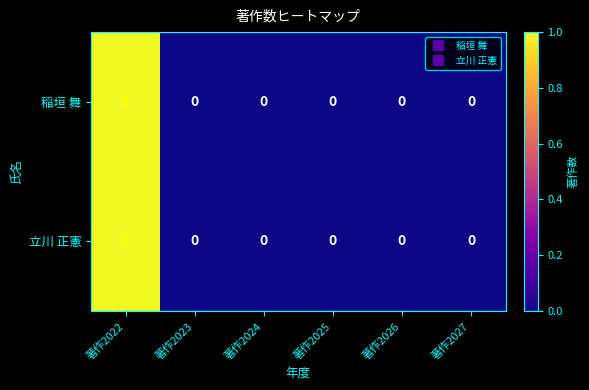

Which label corresponds to the largest value in the chart?

著作2022